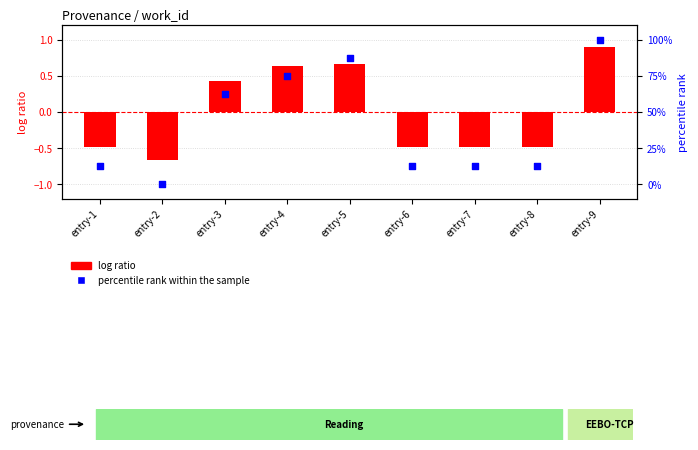

Which series reaches the maximum Y coordinate?

percentile rank within the sample